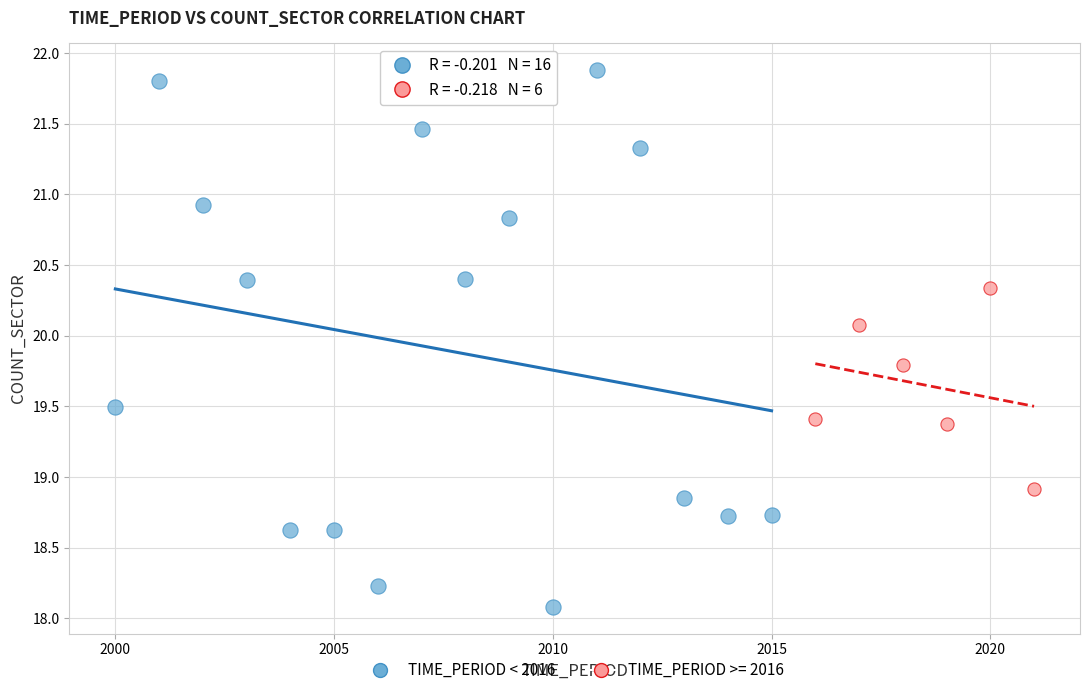

Which series contains the lowest Y value?

TIME_PERIOD < 2016